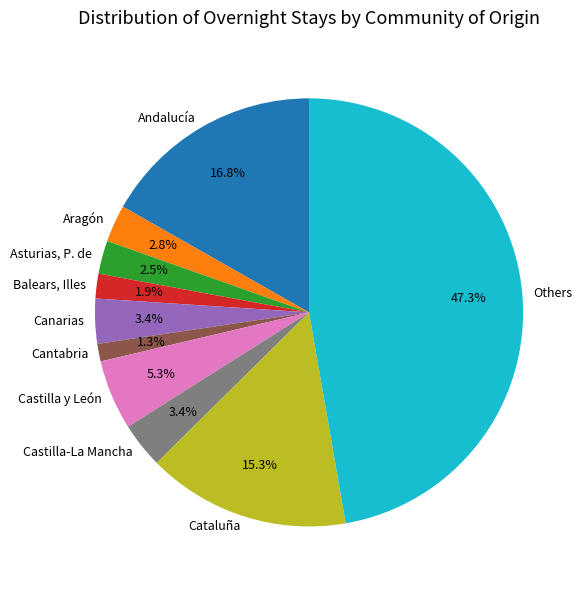

What is the largest slice in the pie chart?

Others